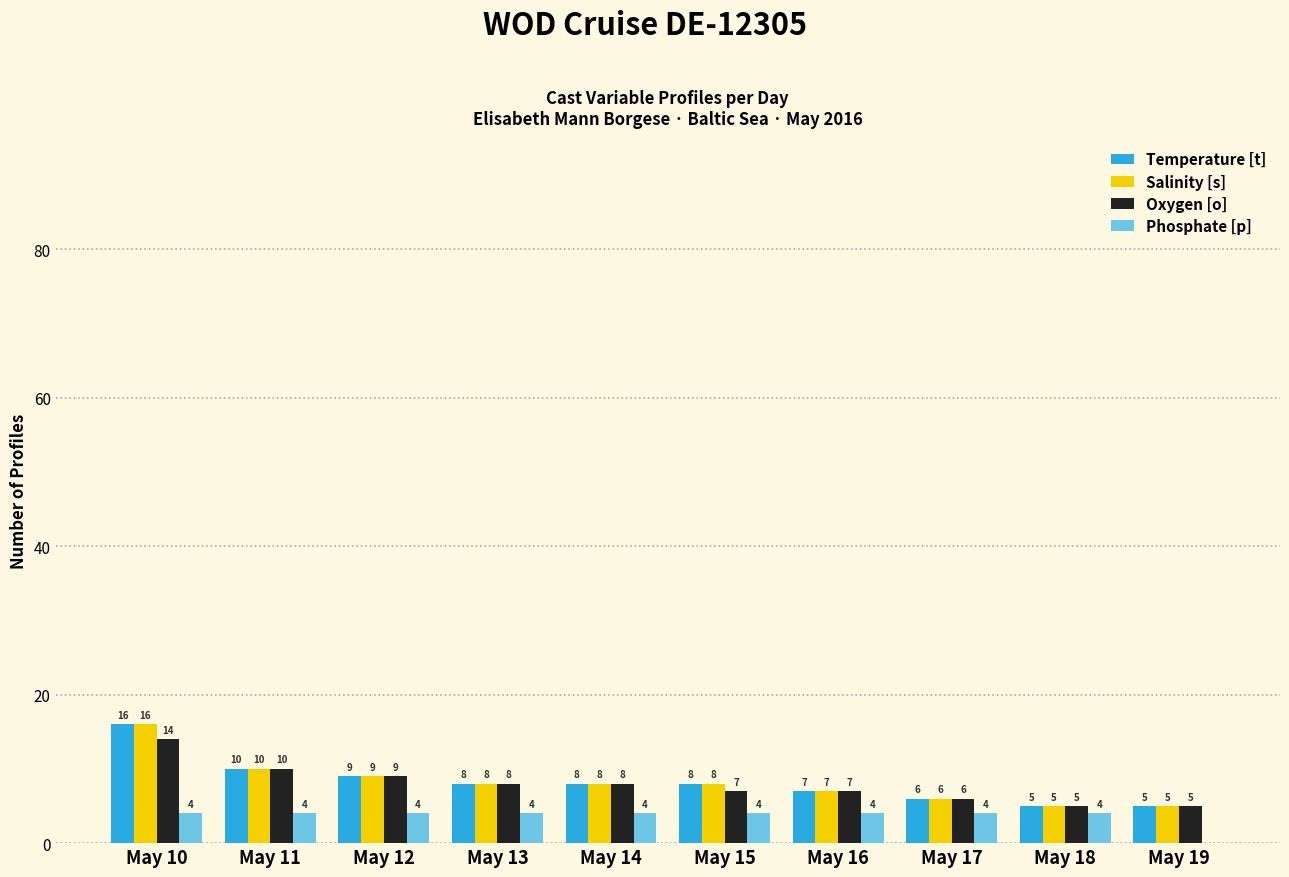

At which category is the sum across all series the highest?

May 10